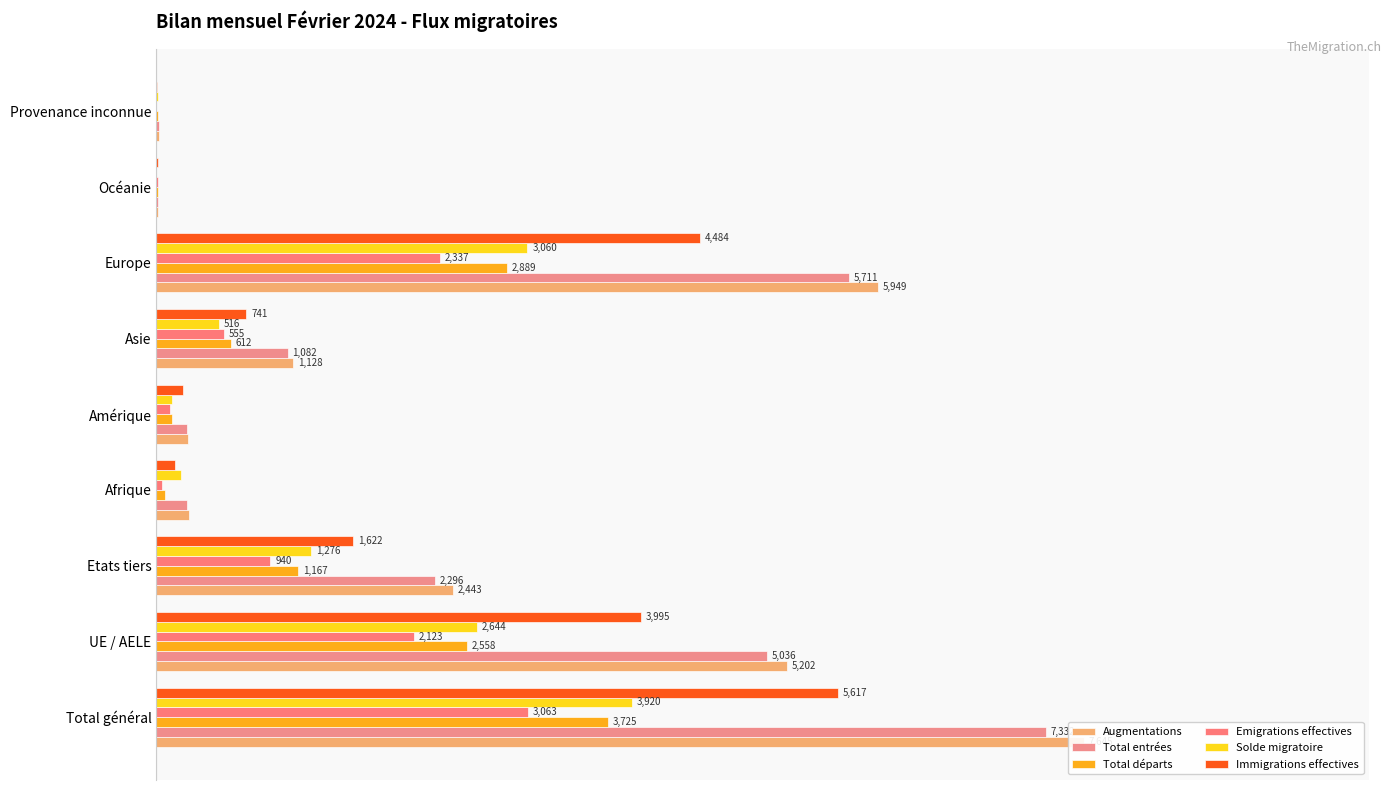

Does the chart contain stacked bars?

No